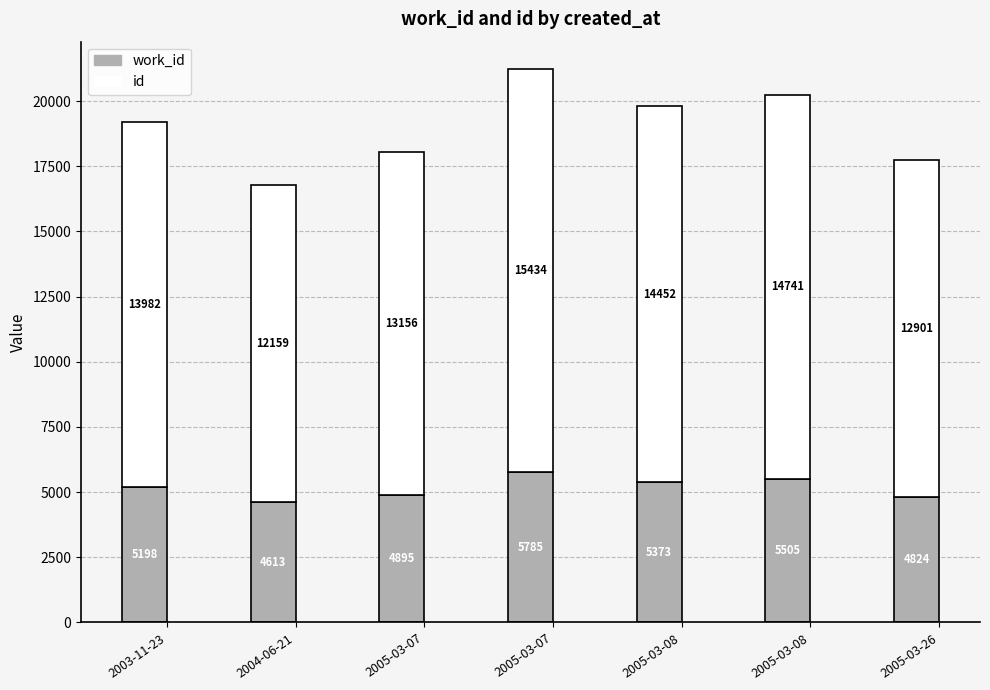

Count the number of categories in the chart.

7